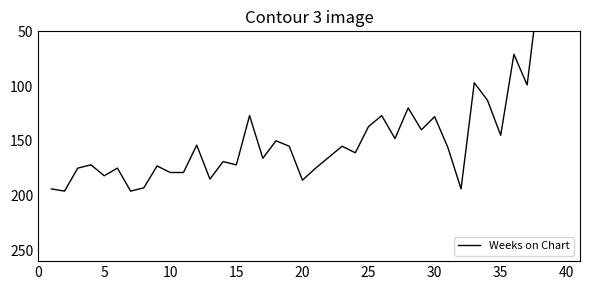

Reading right to left, transcribe all the data shown in this chart.

1	2	1	99	71	145	113	97	194	156	128	140	120	148	127	137	161	155	165	175	186	155	150	166	127	172	169	185	154	179	179	173	193	196	175	182	172	175	196	194